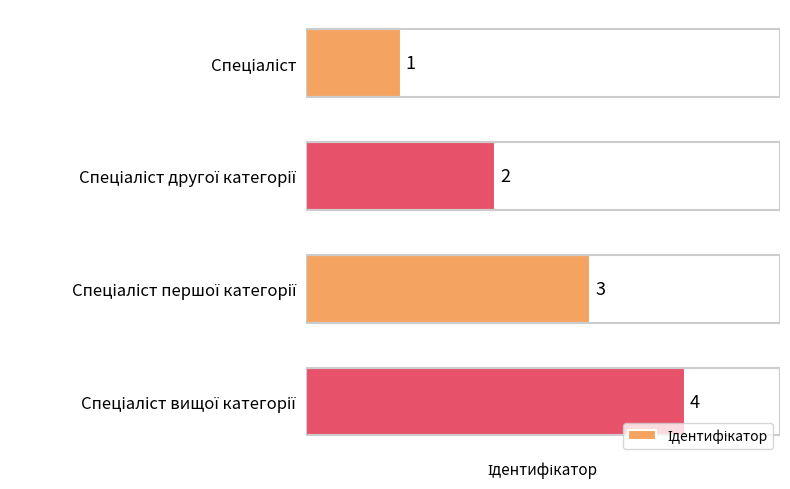

Count the values in the range 2 to 4.

3